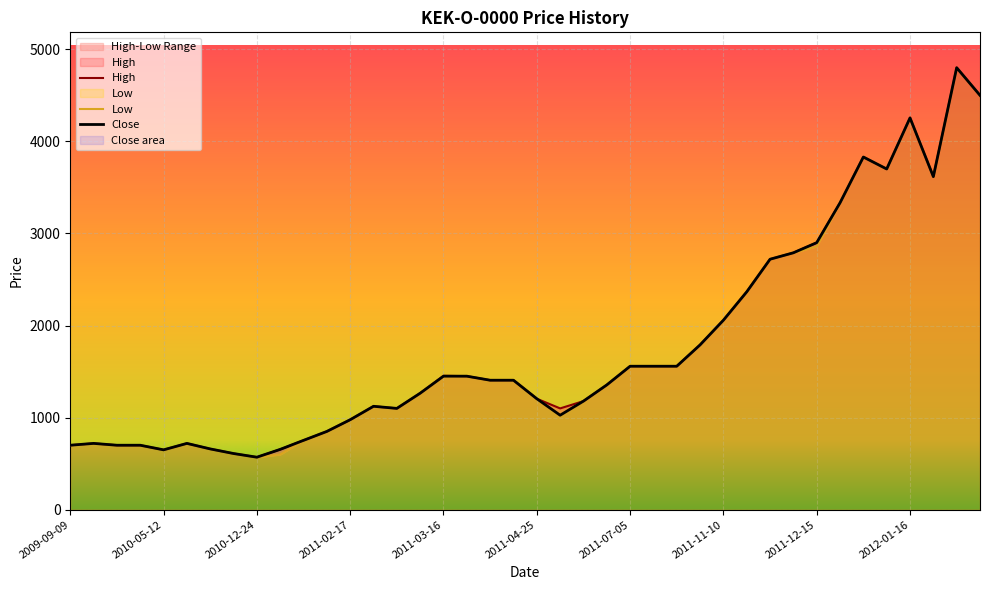

What value does the High series have at 2011-12-15?

2900